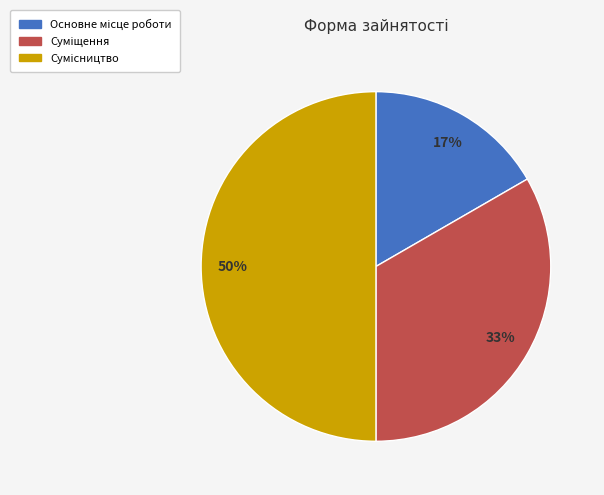

To the nearest percent, what is the difference between the largest and smallest slice percentages?

33%